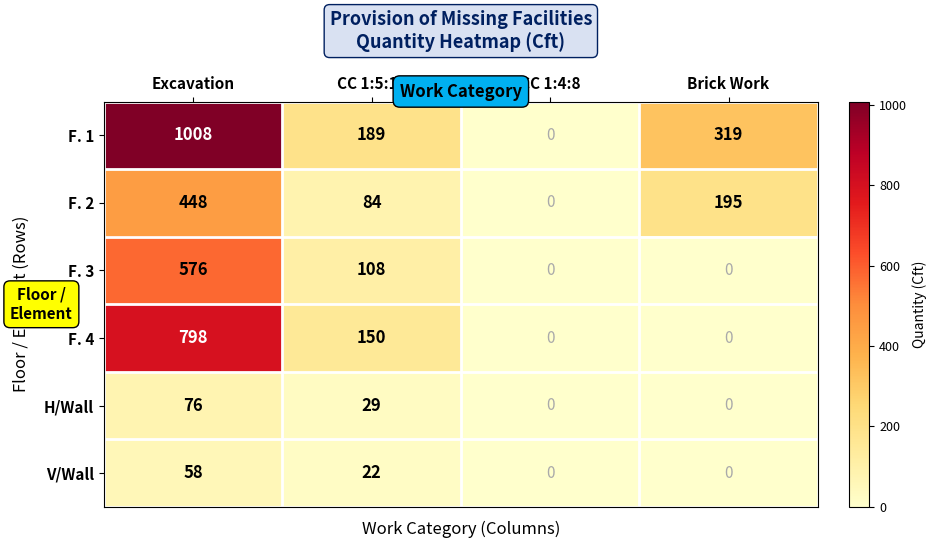

What is the difference between the maximum and minimum values in the H/Wall series?

76